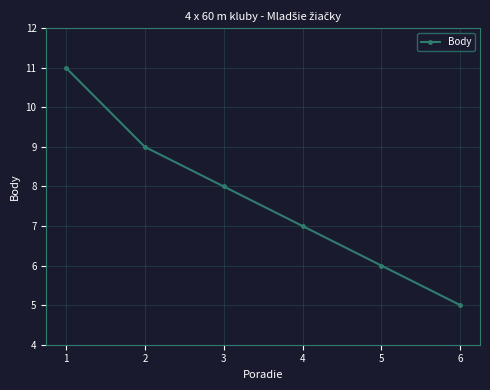

Reading right to left, transcribe all the data shown in this chart.

5	6	7	8	9	11